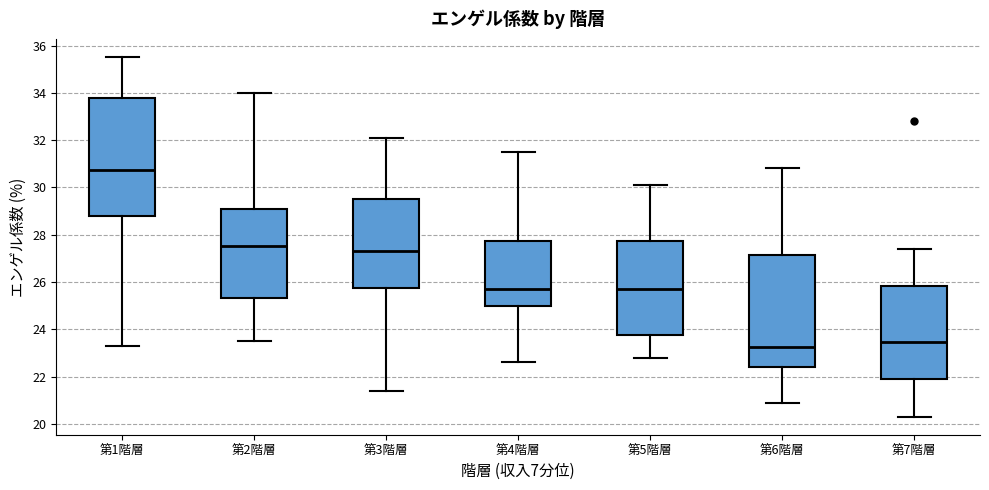

Reading left to right, read every box against the y-axis: the position of its median line, the range the box covers, and the ends of its whiskers. The values are not printed on the chart, so give them approximately, as read against the axis.

第1階層: median 30.8, box 28.8 to 33.8, whiskers 23.4 to 35.6
第2階層: median 27.6, box 25.4 to 29.0, whiskers 23.6 to 34.0
第3階層: median 27.4, box 25.8 to 29.6, whiskers 21.4 to 32.2
第4階層: median 25.8, box 25.0 to 27.8, whiskers 22.6 to 31.6
第5階層: median 25.8, box 23.8 to 27.8, whiskers 22.8 to 30.2
第6階層: median 23.2, box 22.4 to 27.2, whiskers 21.0 to 30.8
第7階層: median 23.4, box 22.0 to 25.8, whiskers 20.4 to 27.4